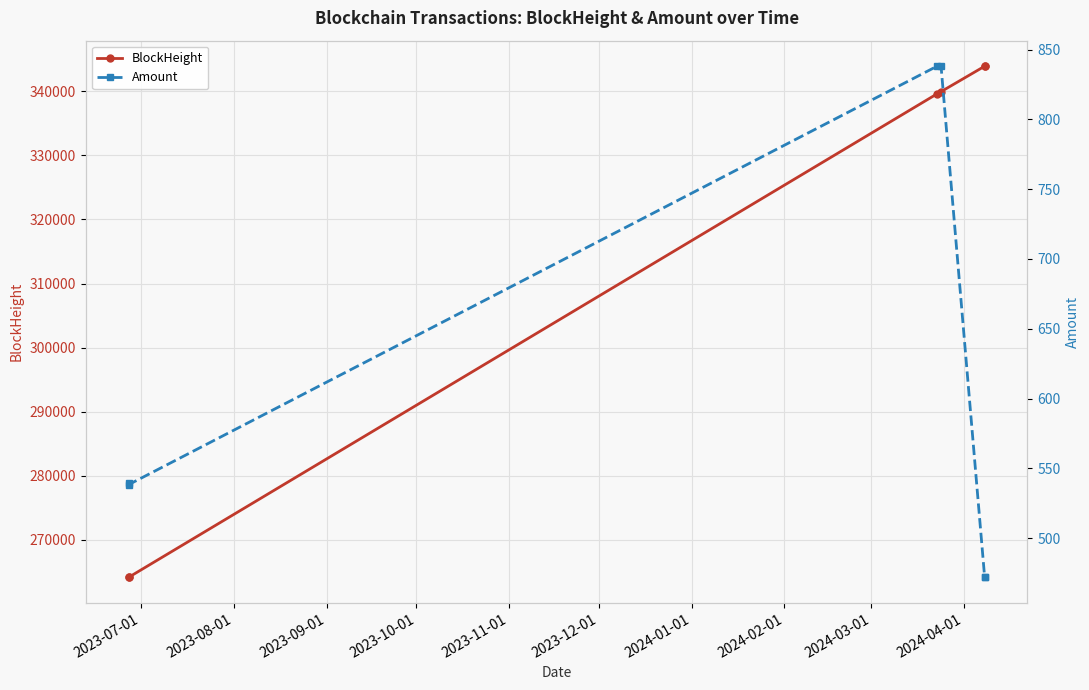

How many values in the Amount series exceed 539?

3